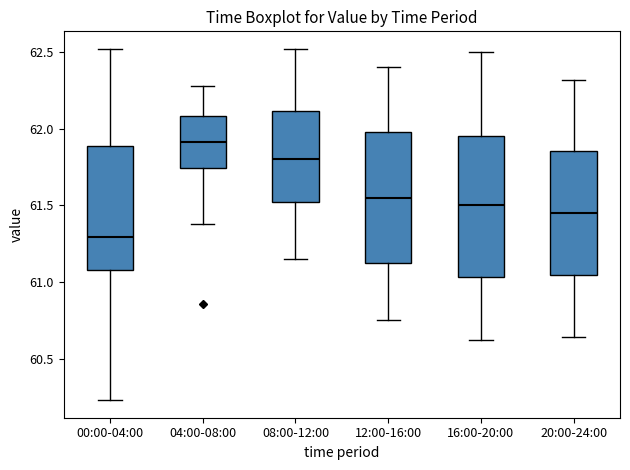

Reading left to right, read every box against the y-axis: the position of its median line, the range the box covers, and the ends of its whiskers. The values are not printed on the chart, so give them approximately, as read against the axis.

00:00-04:00: median 61.30, box 61.10 to 61.90, whiskers 60.25 to 62.50
04:00-08:00: median 61.90, box 61.75 to 62.10, whiskers 61.40 to 62.30
08:00-12:00: median 61.80, box 61.55 to 62.10, whiskers 61.15 to 62.50
12:00-16:00: median 61.55, box 61.15 to 62.00, whiskers 60.75 to 62.40
16:00-20:00: median 61.50, box 61.05 to 61.95, whiskers 60.60 to 62.50
20:00-24:00: median 61.45, box 61.05 to 61.85, whiskers 60.65 to 62.30